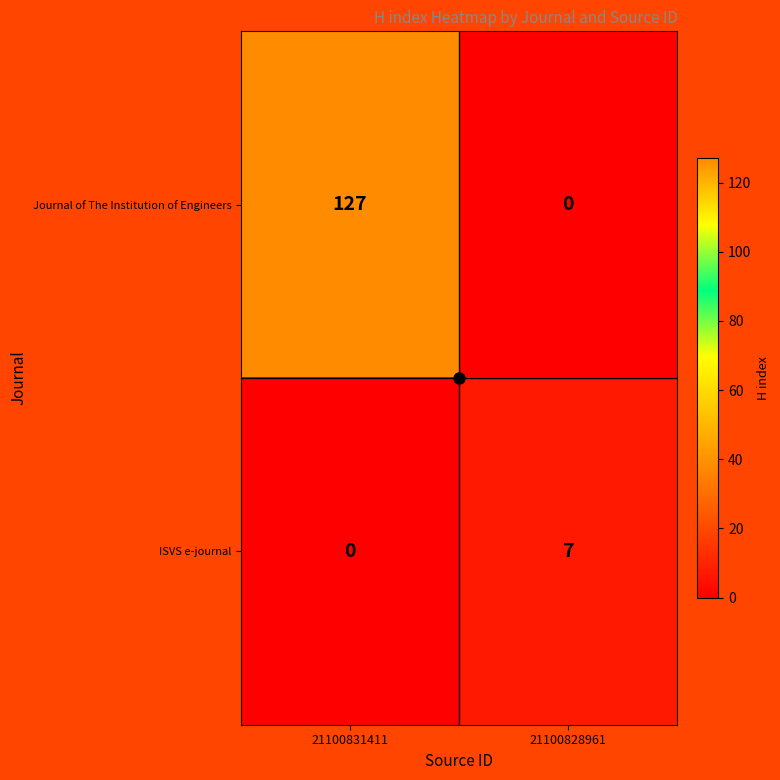

What is the sum of the ISVS e-journal values at 21100831411 and 21100828961?

7